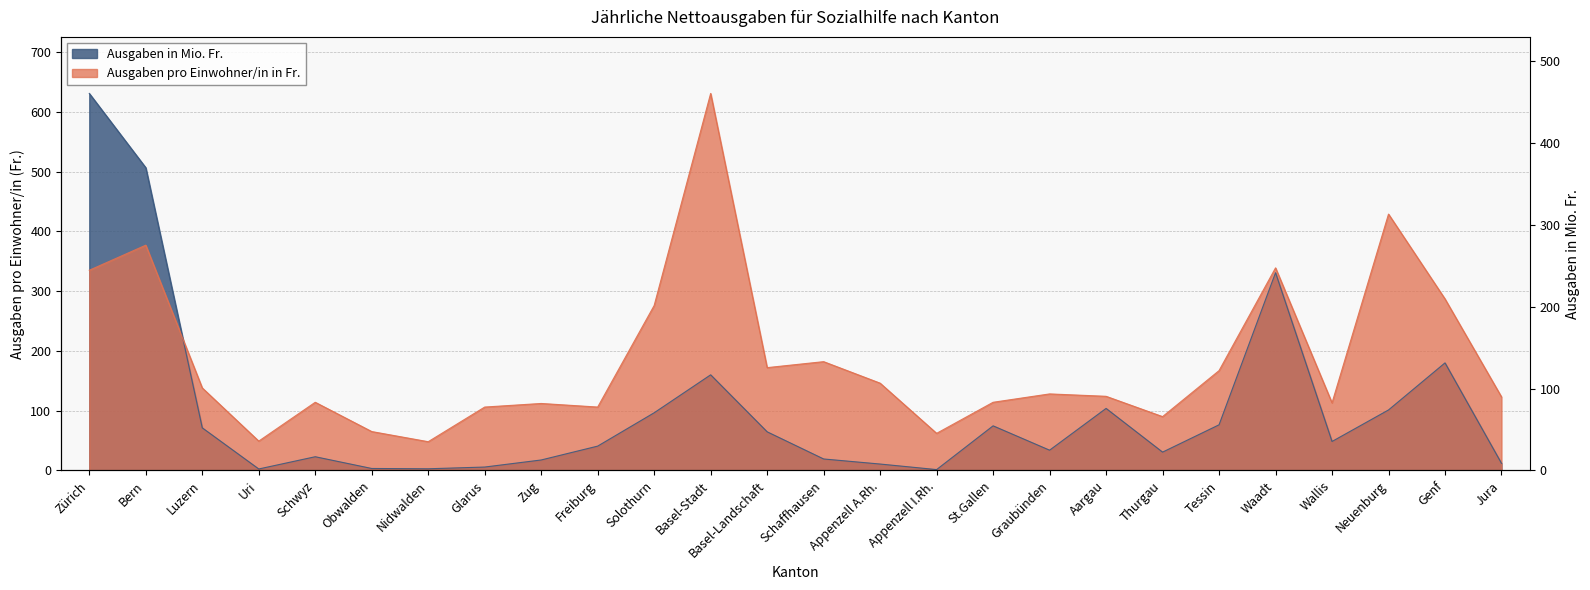

Which has a higher value, Waadt or Zug?

Waadt